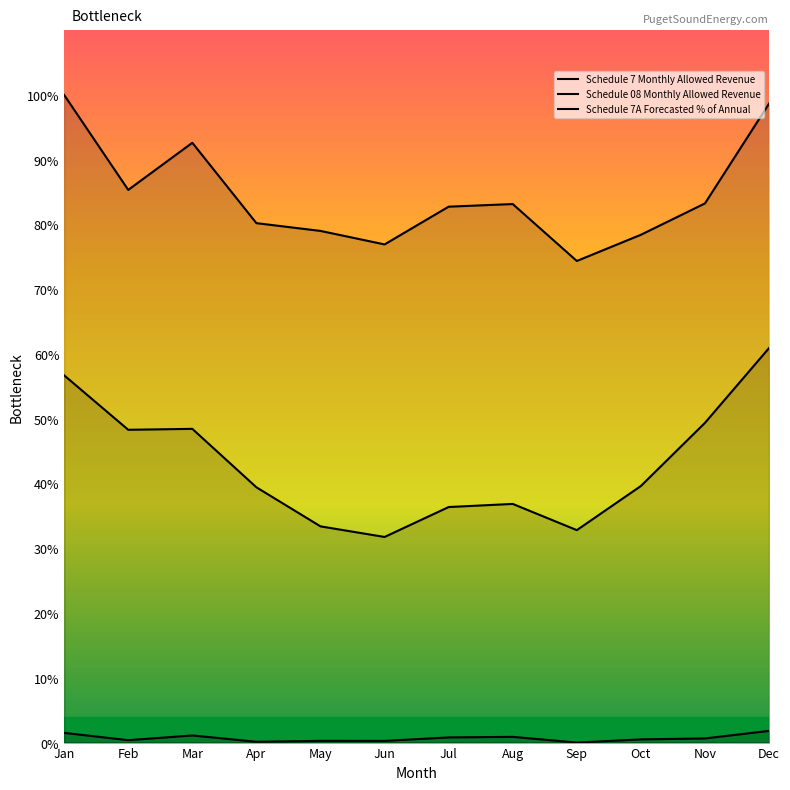

Which series has the largest total across all categories?

Schedule 08 Monthly Allowed Revenue